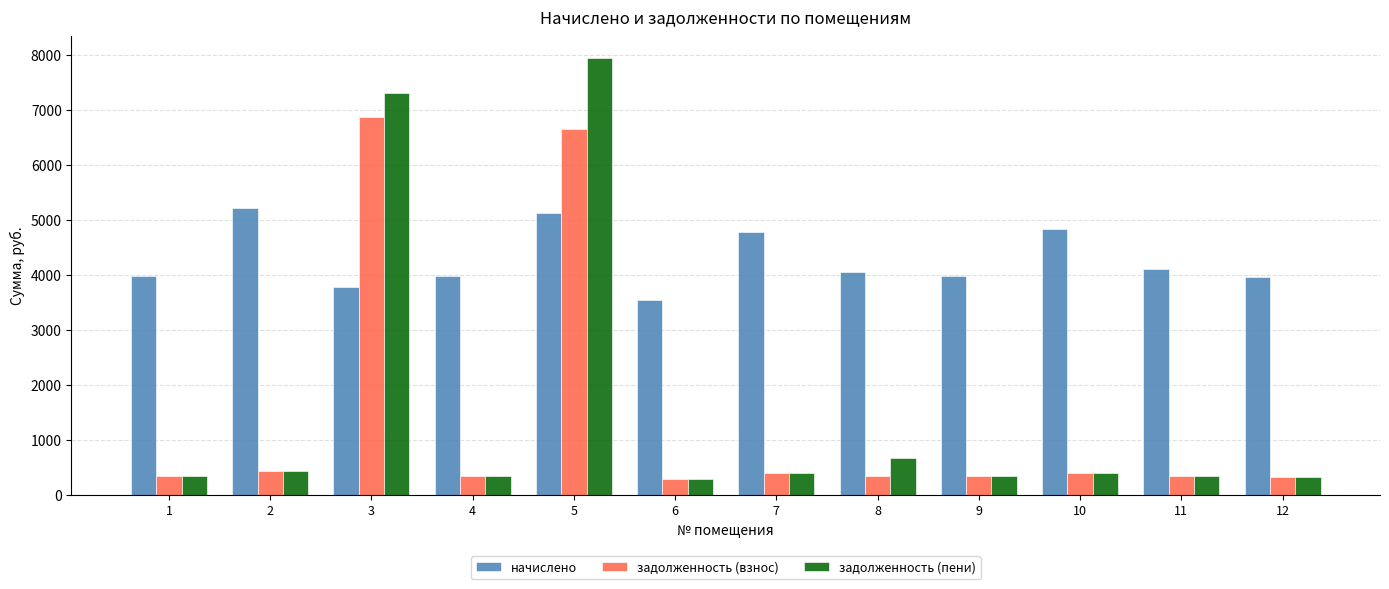

What is the highest value of the задолженность (взнос) series?

6867.3